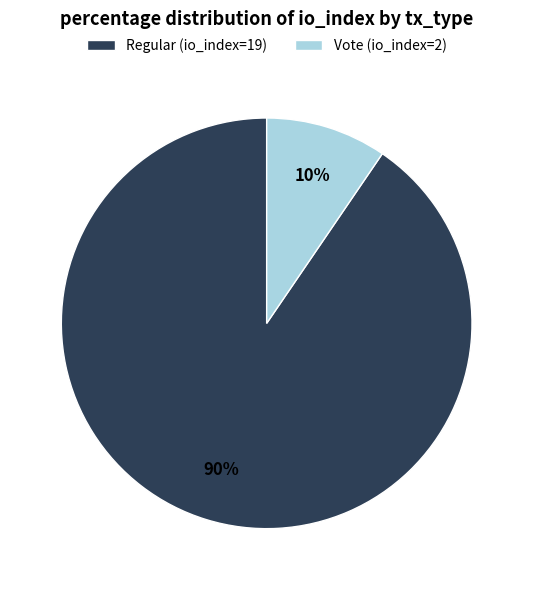

To the nearest percent, what portion does Regular (io_index=19) represent?

90%